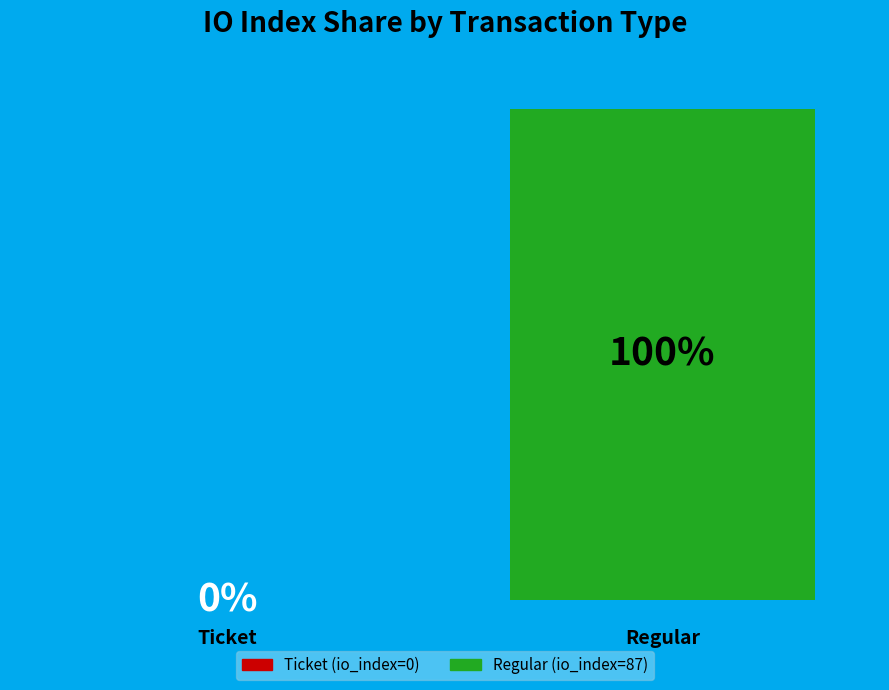

What percentage is NOT represented by Ticket (io_index=0)?

100.0%